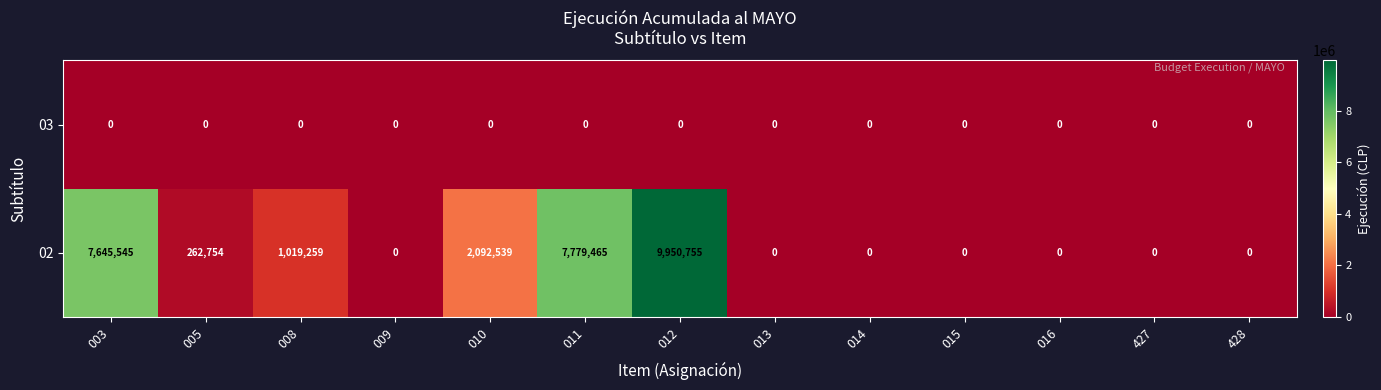

List the series in order of their overall mean, lowest first.

03, 02